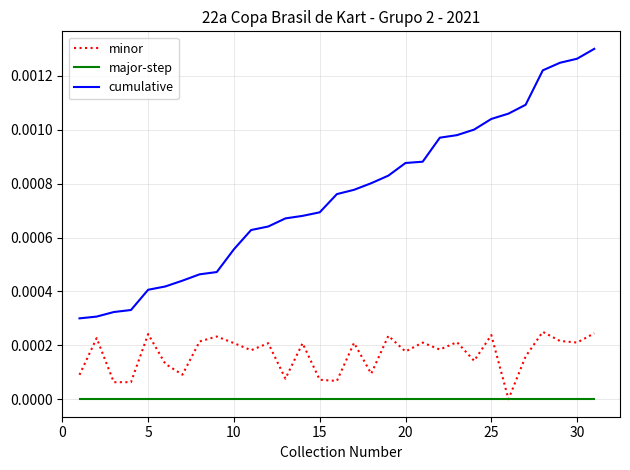

True or false: cumulative and minor intersect in this chart.

False